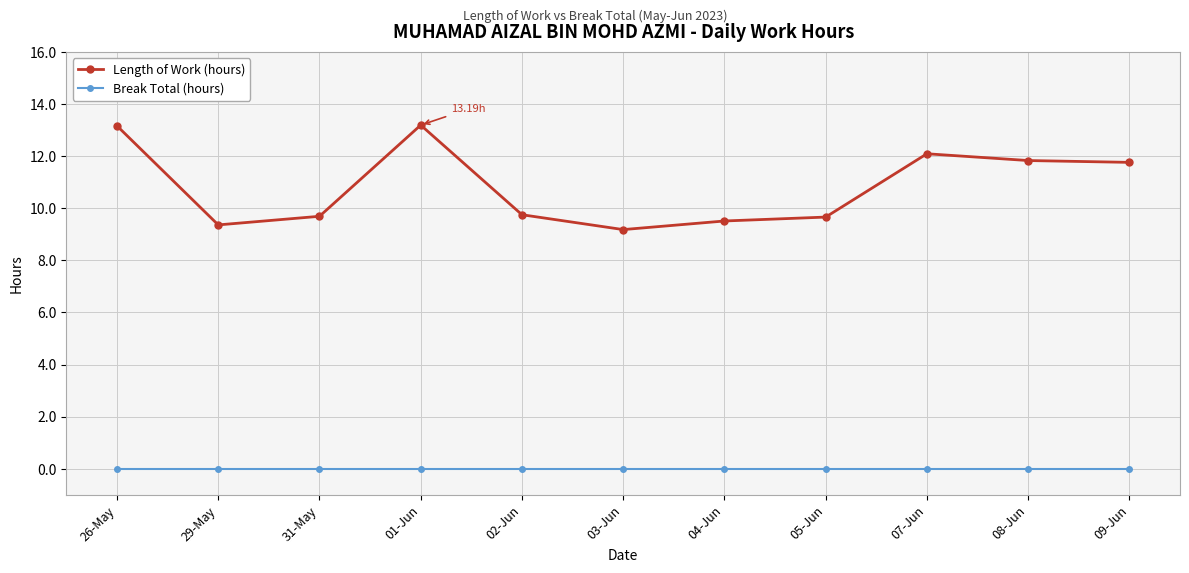

How many lines are shown in the chart?

2